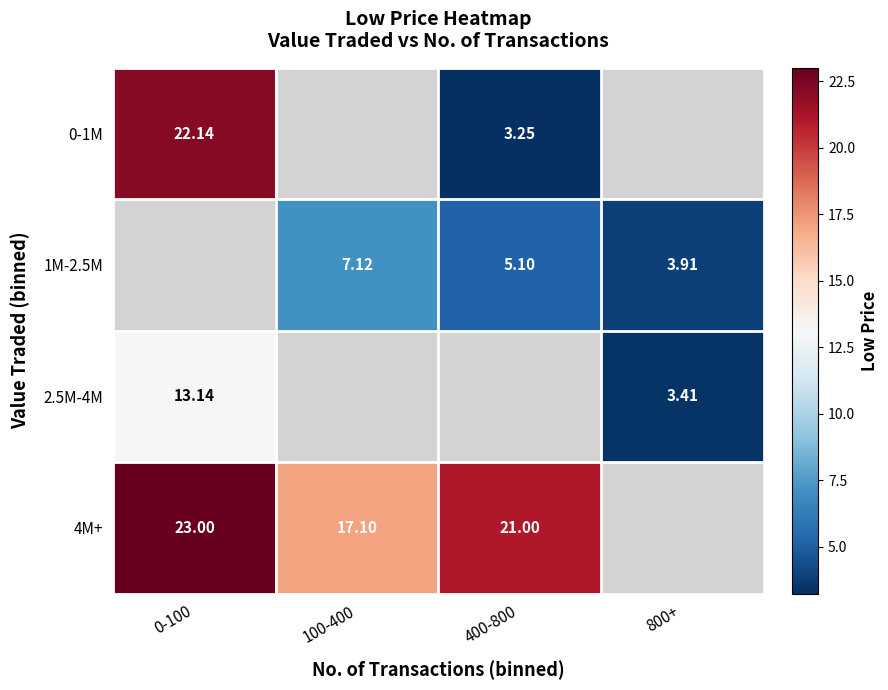

Between 100-400 and 400-800, which is larger?

400-800